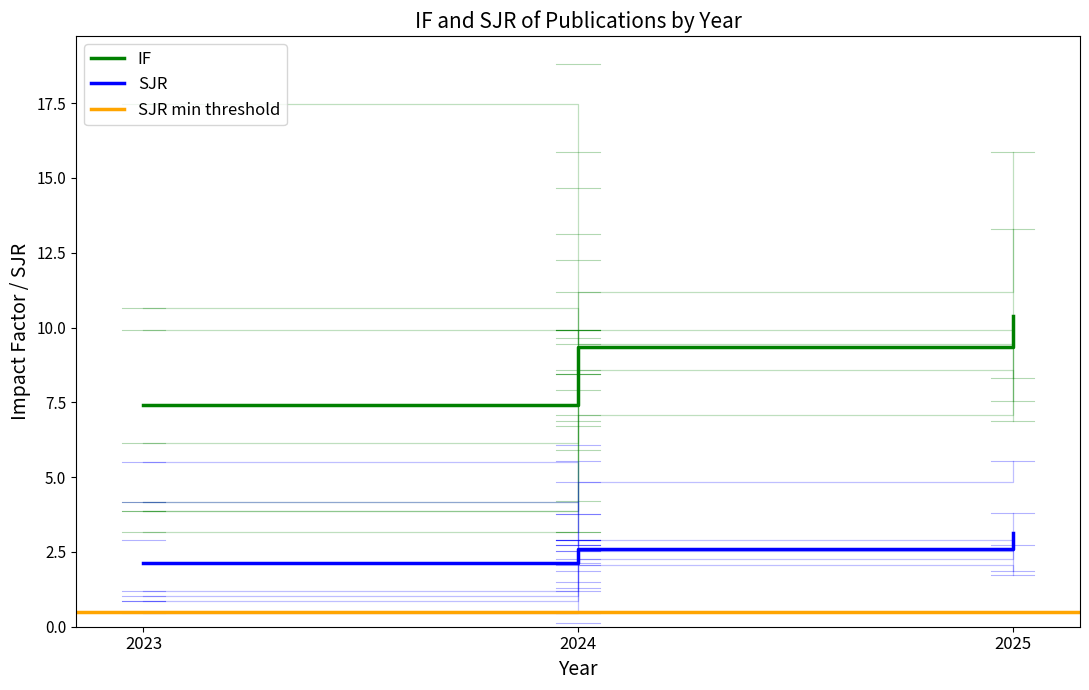

Between 2024 and 2023, which series saw the biggest shift?

IF